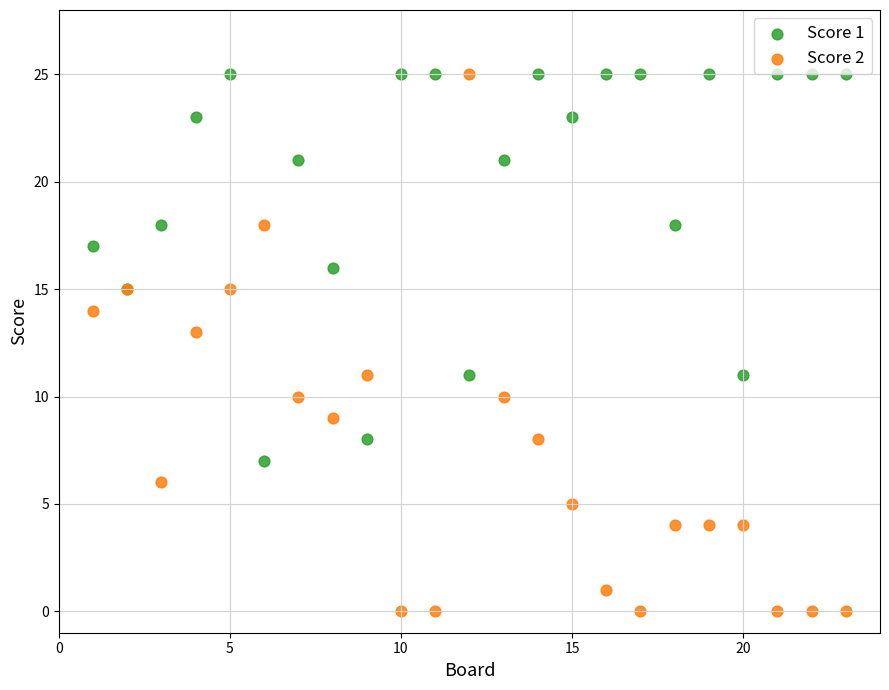

Which series contains the lowest Y value?

Score 2